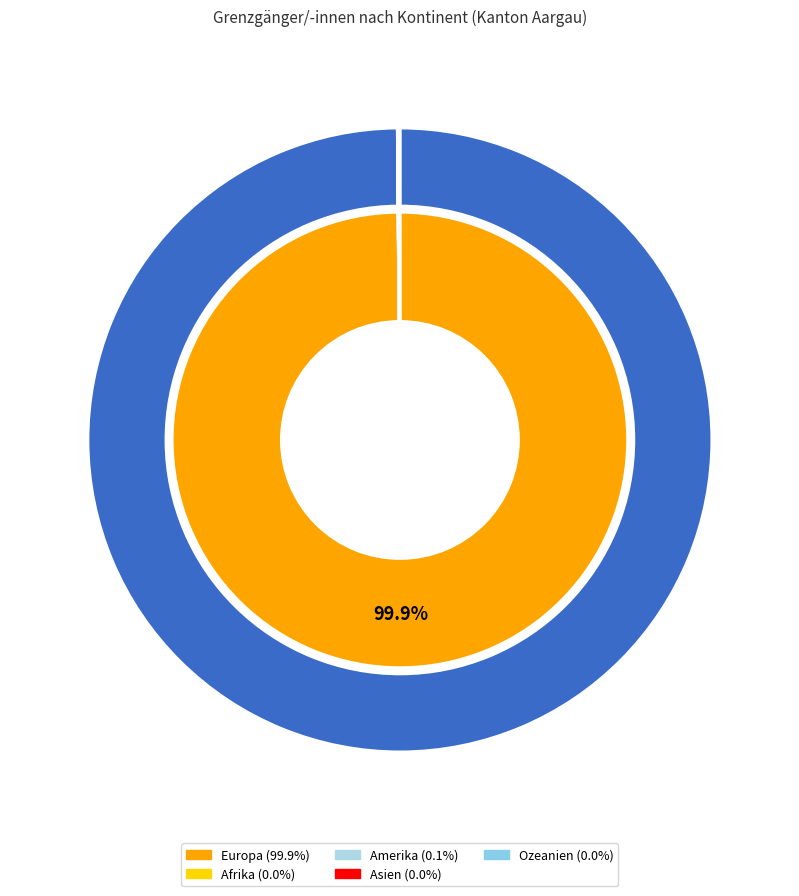

What is the largest slice in the pie chart?

Europa